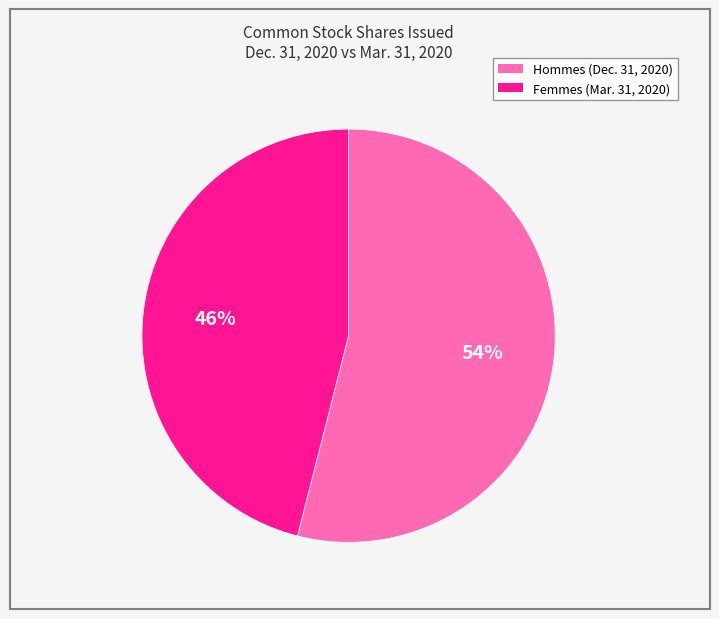

Does any single category account for the majority?

Yes